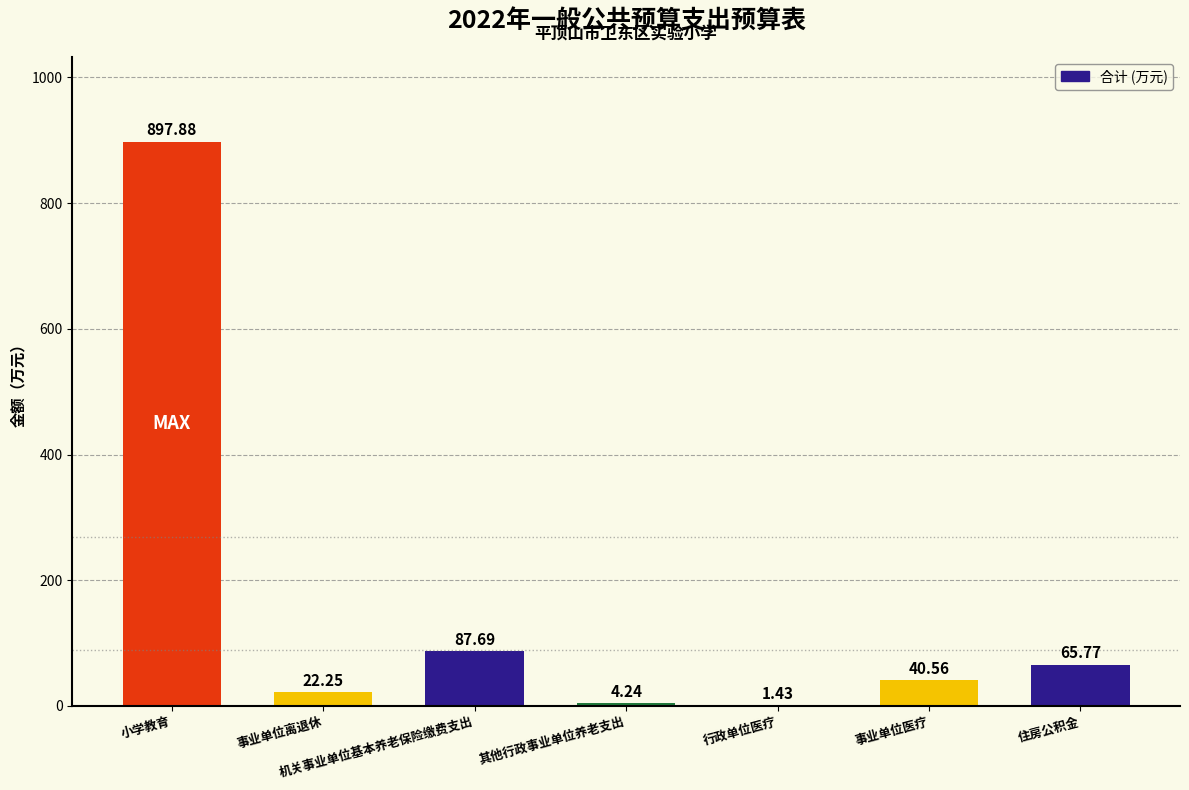

What is the average value?

160.0